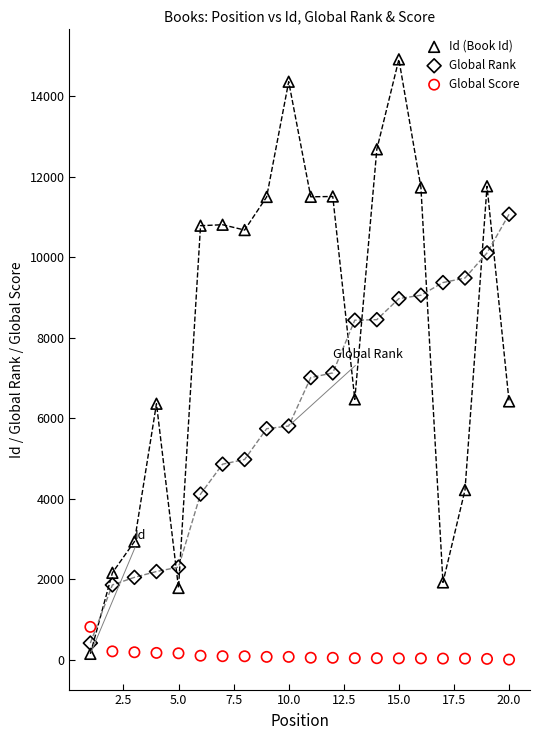

Which series has the largest Y range (max minus min)?

Id (Book Id)